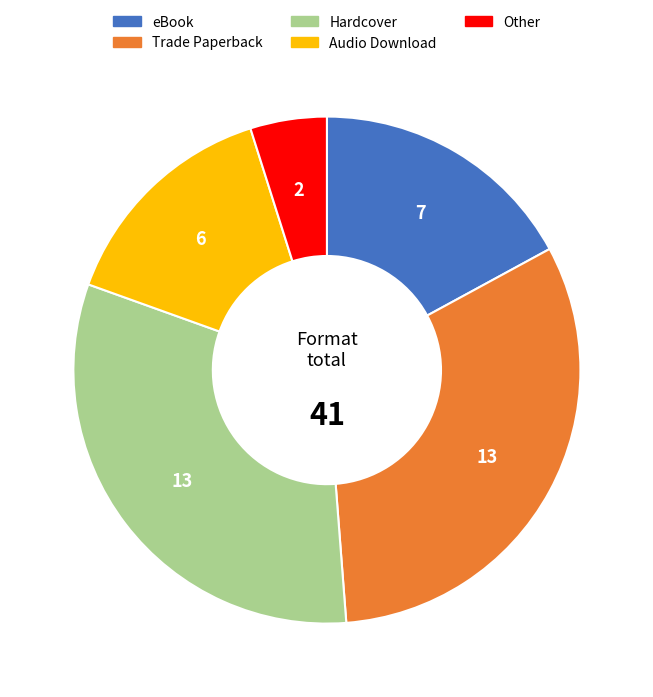

Is it true that Trade Paperback is 32% of the pie?

True